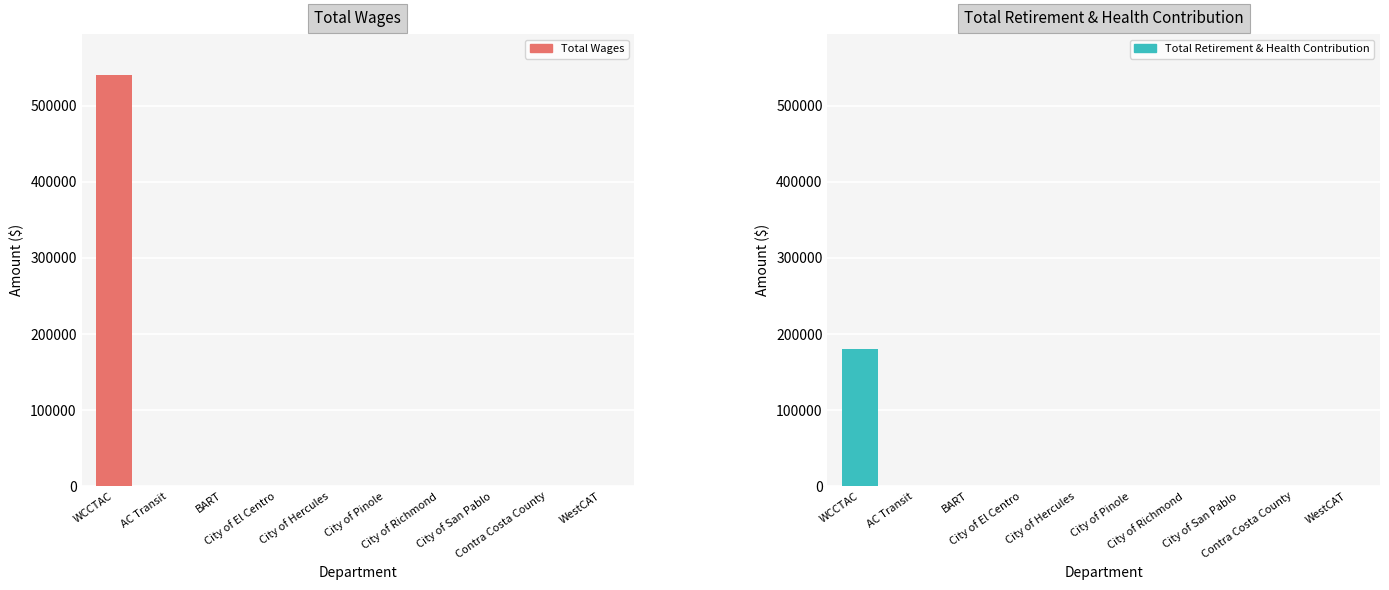

Rank the categories by Total Retirement & Health Contribution value from lowest to highest.

AC Transit, BART, City of El Centro, City of Hercules, City of Pinole, City of Richmond, City of San Pablo, Contra Costa County, WestCAT, WCCTAC